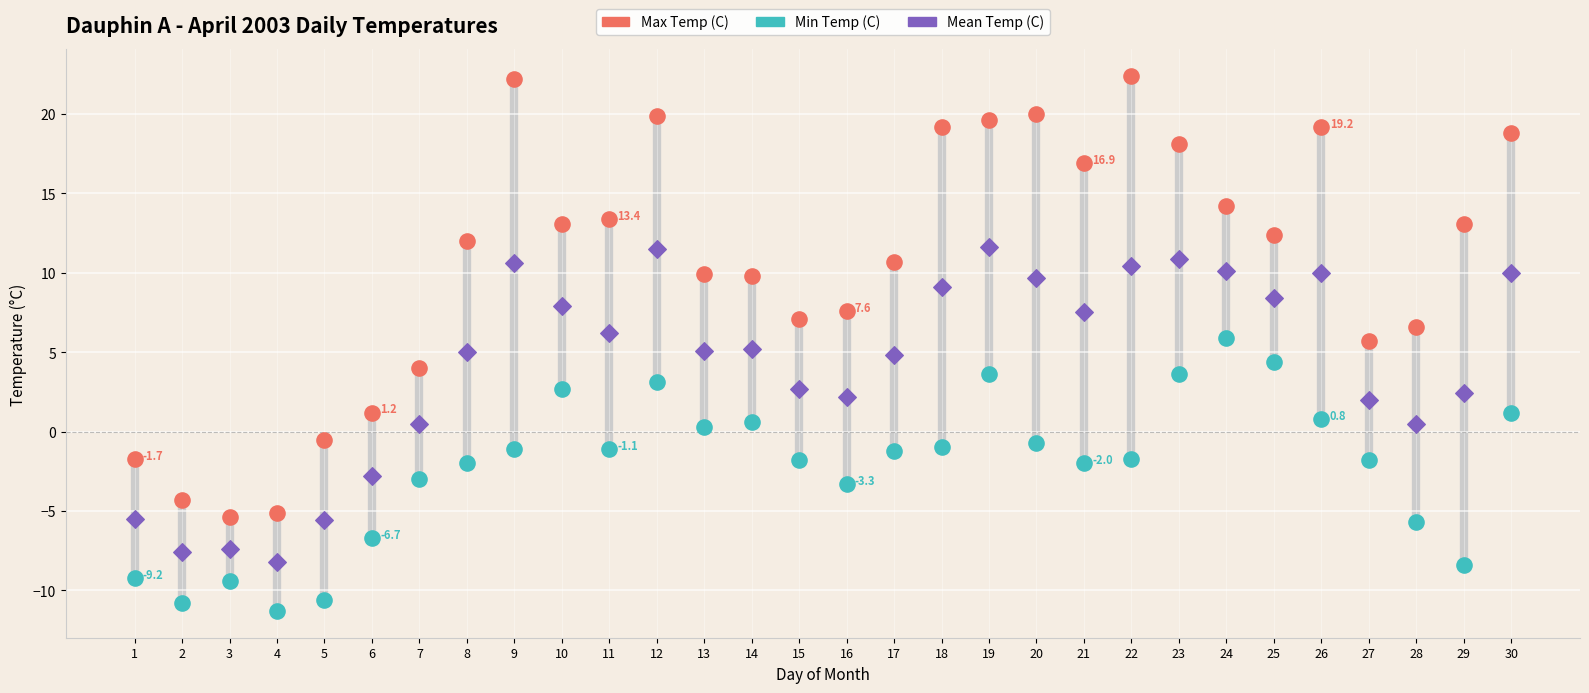

Which series contains the highest Y value?

Max Temp (C)